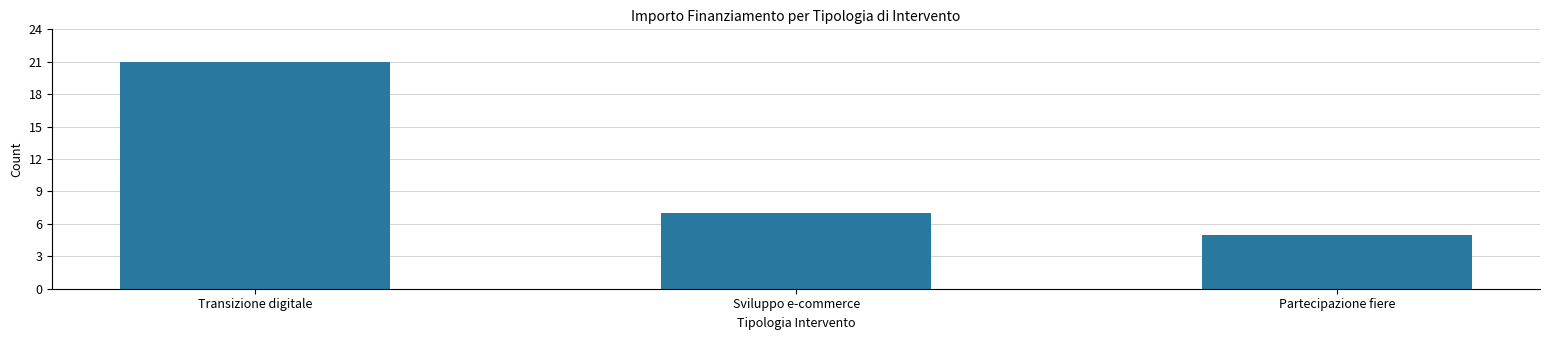

The value at Partecipazione fiere is 7. True or false?

False